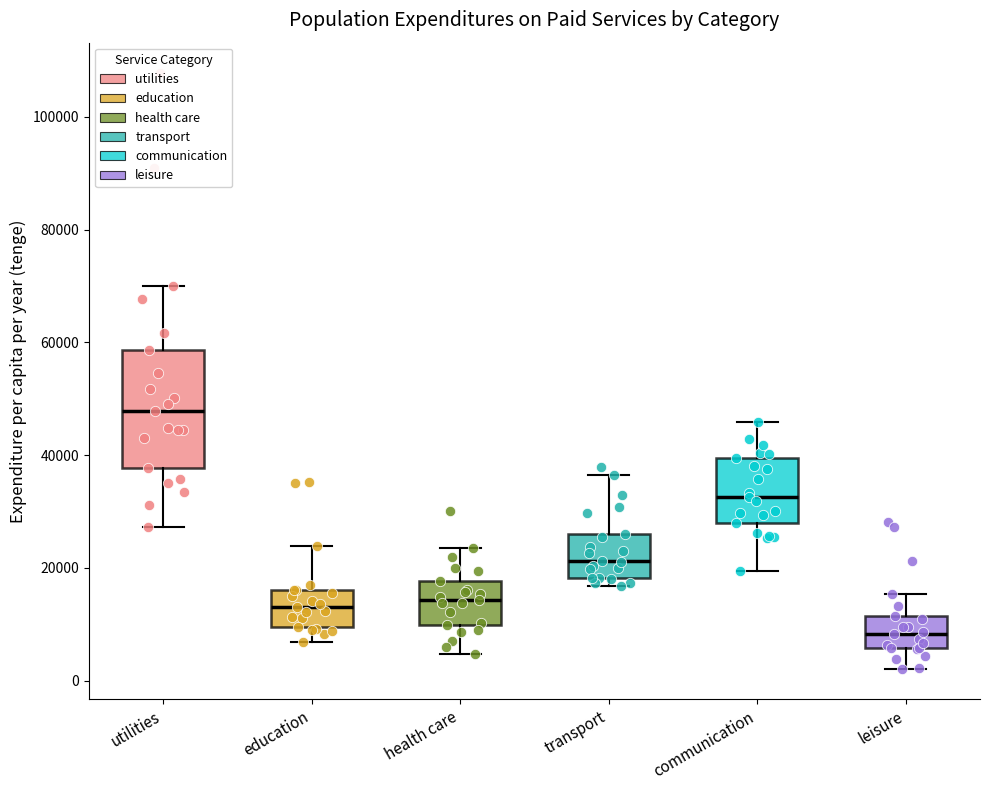

Where does the median line of the box for health care sit on the y-axis? The values are not printed on the chart, so give them approximately, as read against the axis.

14000